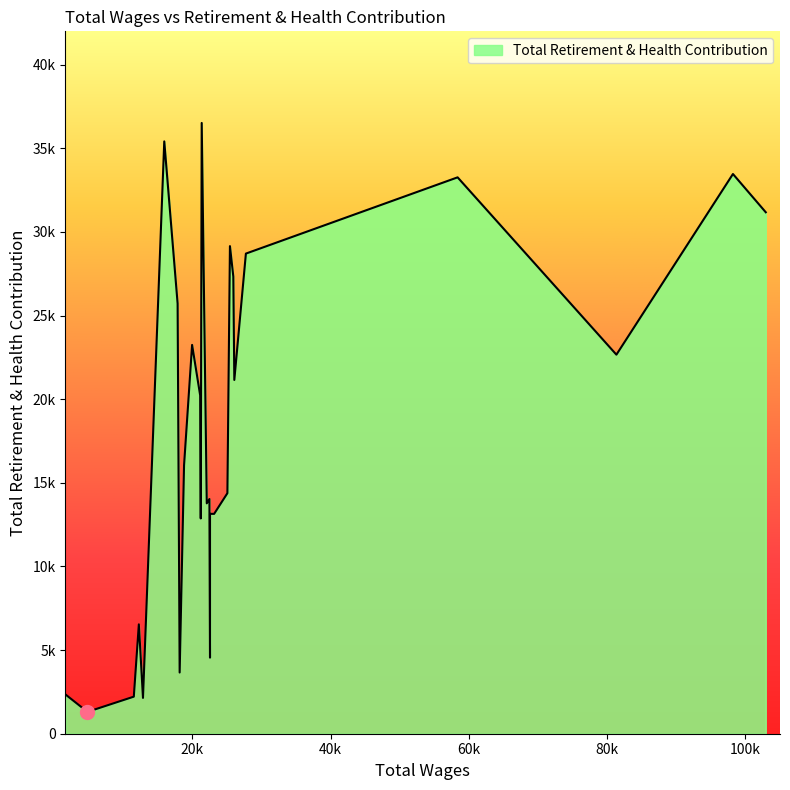

Rank the categories by value from highest to lowest.

21339.0, 15922.0, 98190.0, 58358.0, 102938.0, 25424.0, 27731.0, 25912.0, 17854.0, 19949.0, 81331.0, 26057.0, 21116.0, 18785.0, 25055.0, 22455.0, 22072.0, 23138.0, 22541.0, 21201.0, 12246.0, 22541.0, 18149.0, 1706.0, 11517.0, 12845.0, 4812.0